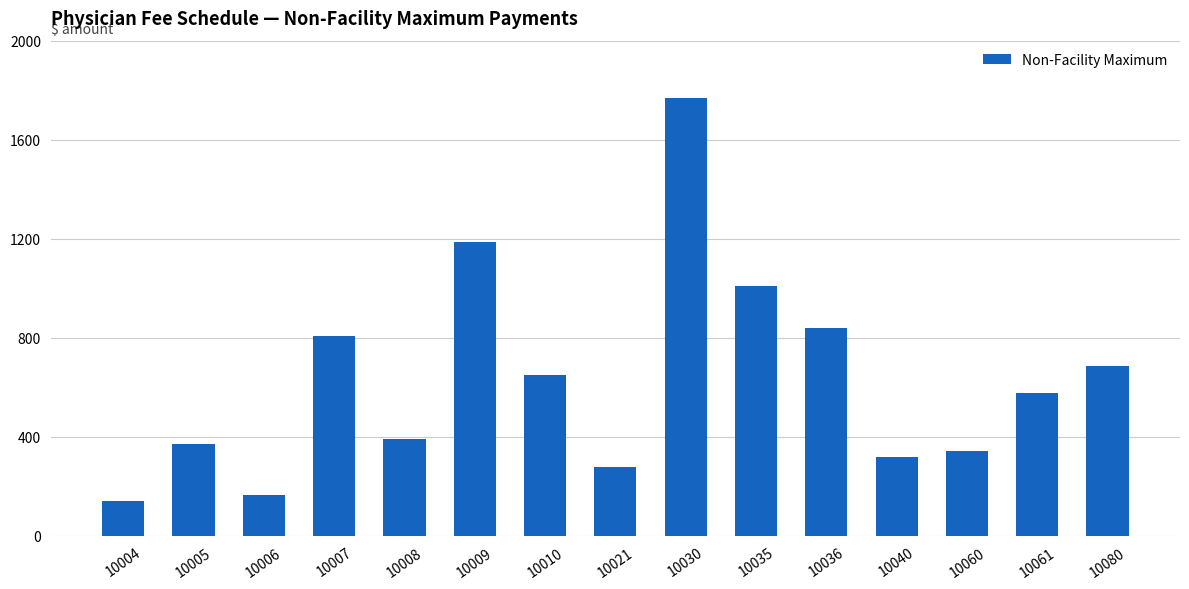

What is the sum of all values?

9510.6